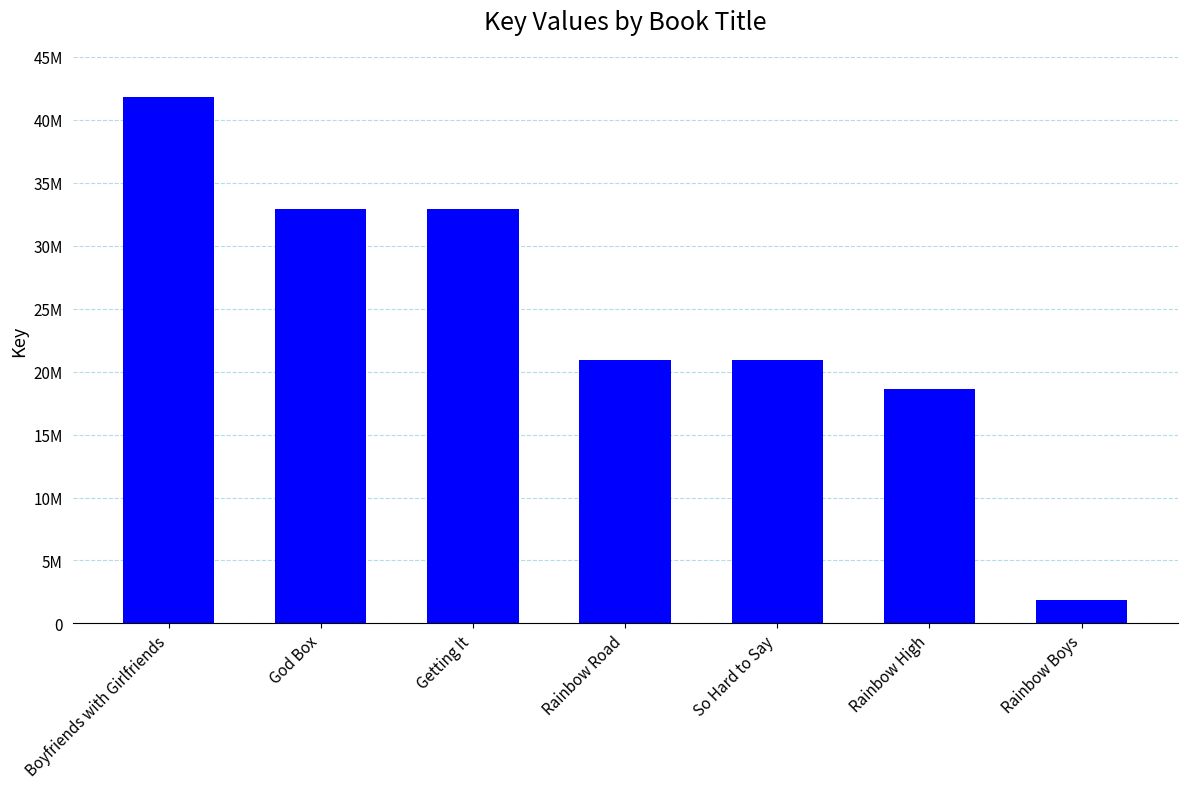

Reading right to left, what are all the values shown in this chart?

1849743	18651478	20931709	20931983	32907130	32907829	41826359